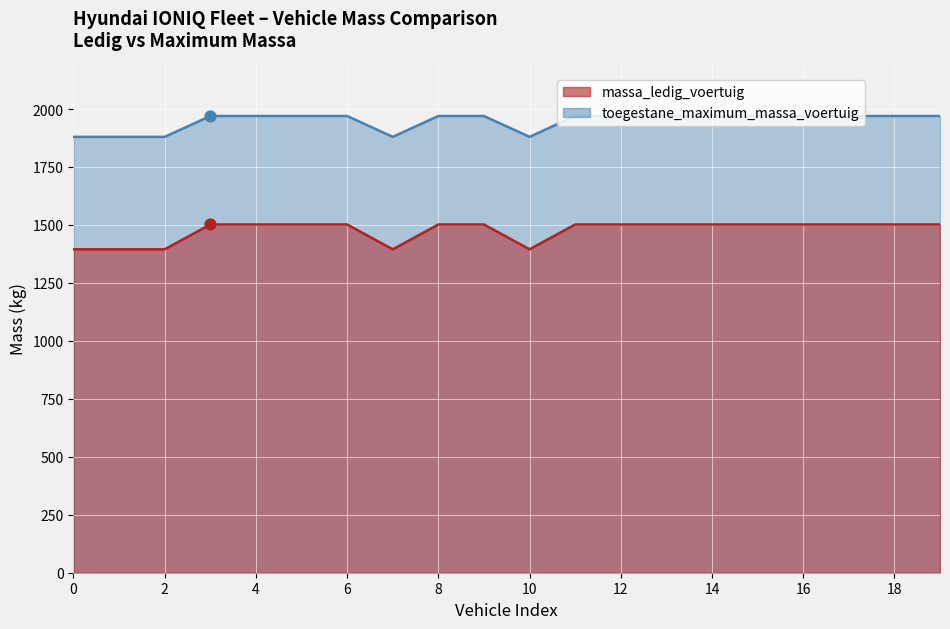

Which series has the largest Y range (max minus min)?

toegestane_maximum_massa_voertuig